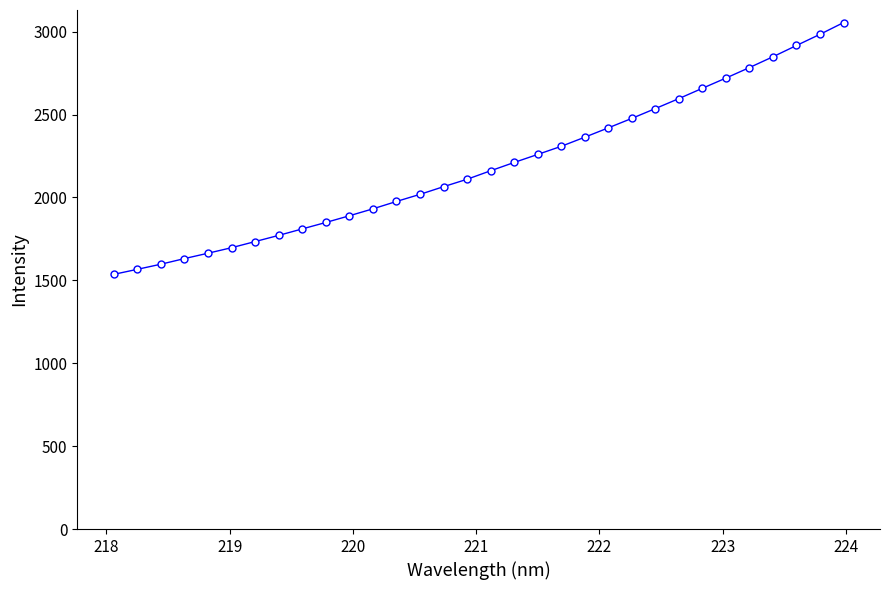

What is the value of the 16th point from the left?

2110.0